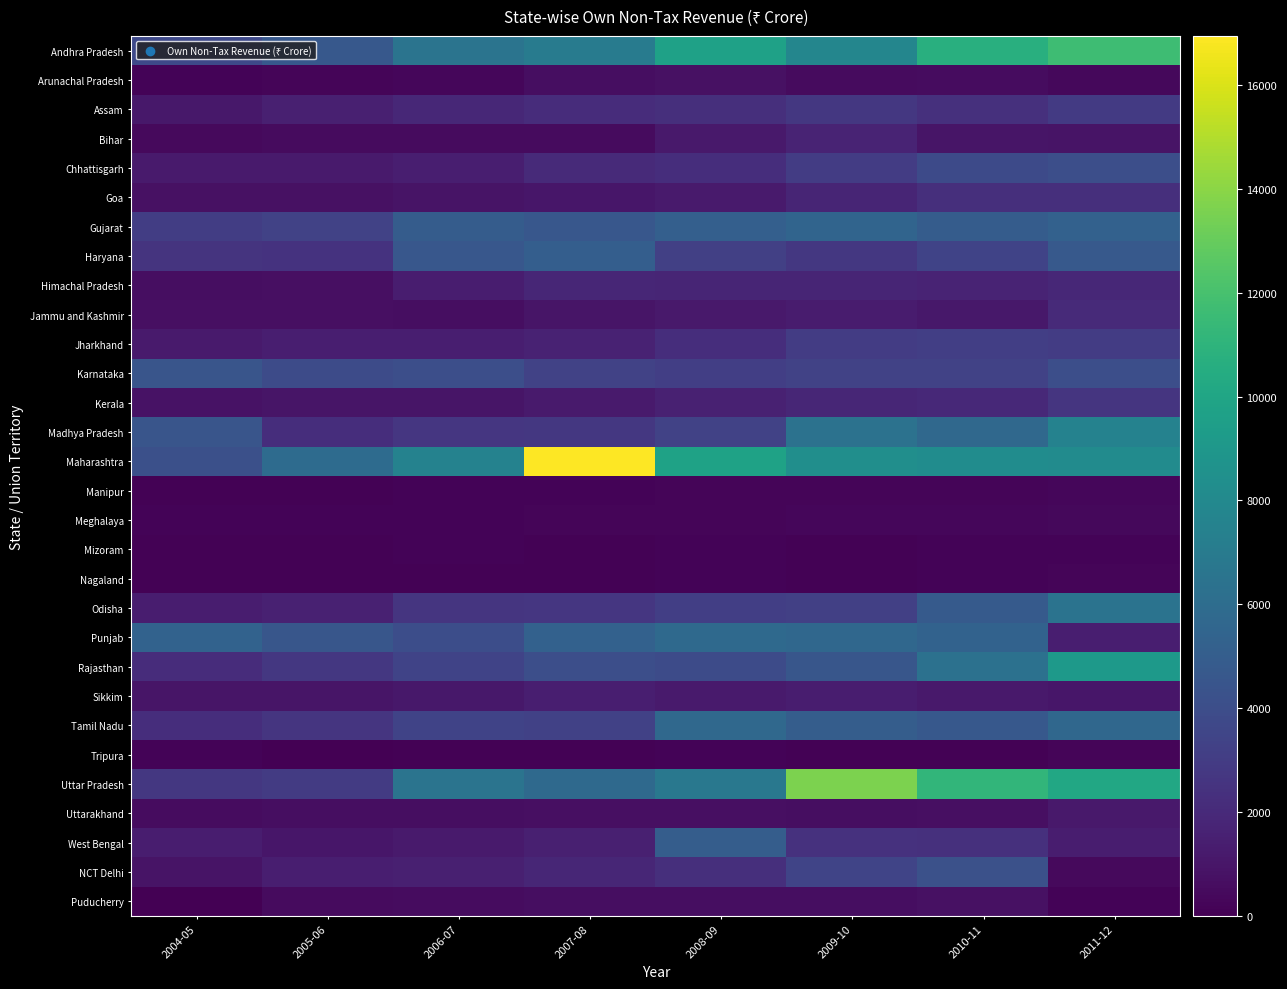

List the series in order of their peak value, highest first.

Maharashtra, Uttar Pradesh, Andhra Pradesh, Rajasthan, Madhya Pradesh, Odisha, Punjab, Tamil Nadu, Gujarat, Haryana, West Bengal, Karnataka, NCT Delhi, Chhattisgarh, Jharkhand, Assam, Kerala, Goa, Jammu and Kashmir, Himachal Pradesh, Bihar, Sikkim, Uttarakhand, Arunachal Pradesh, Puducherry, Meghalaya, Manipur, Nagaland, Tripura, Mizoram